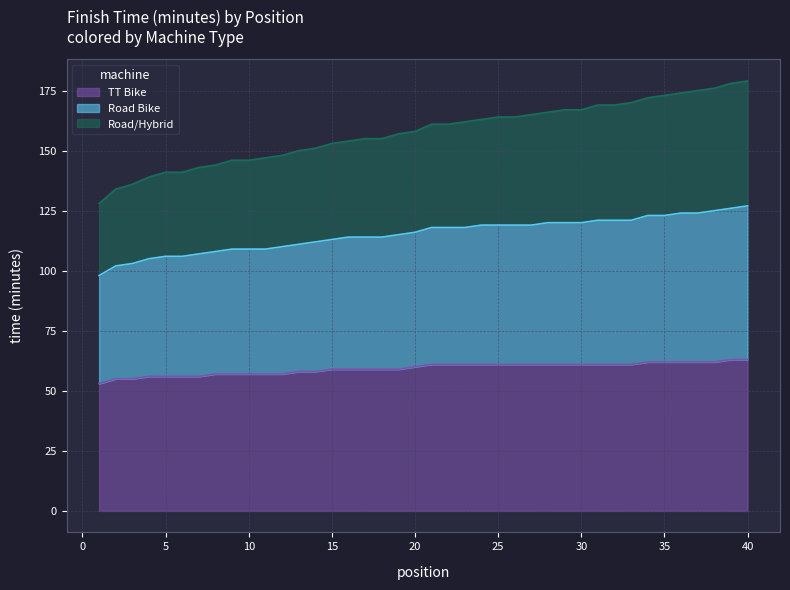

What is the average value of the TT Bike series?

59